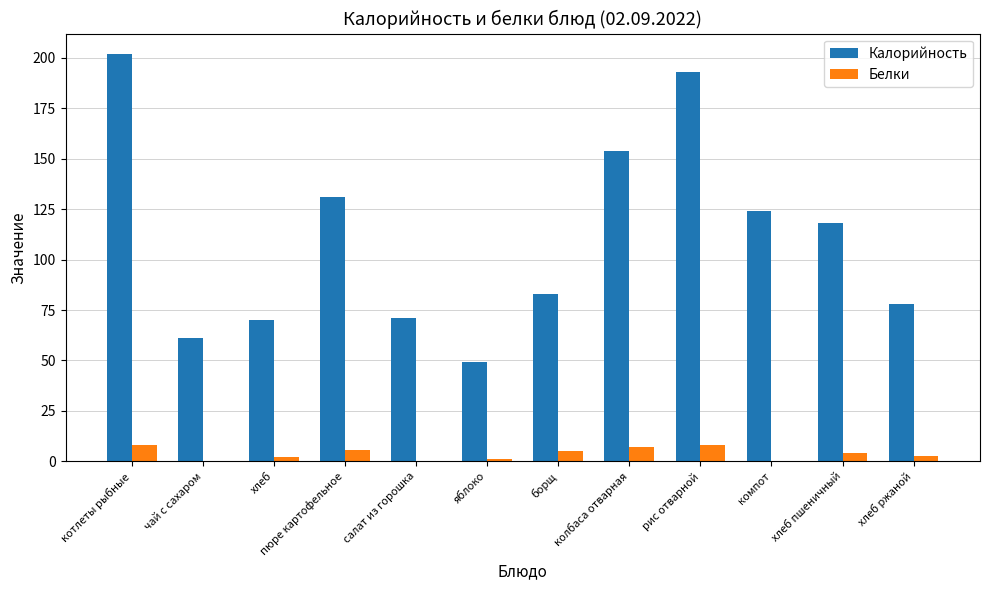

Is the value of Калорийность at хлеб пшеничный greater than the value of Белки at хлеб ржаной?

Yes